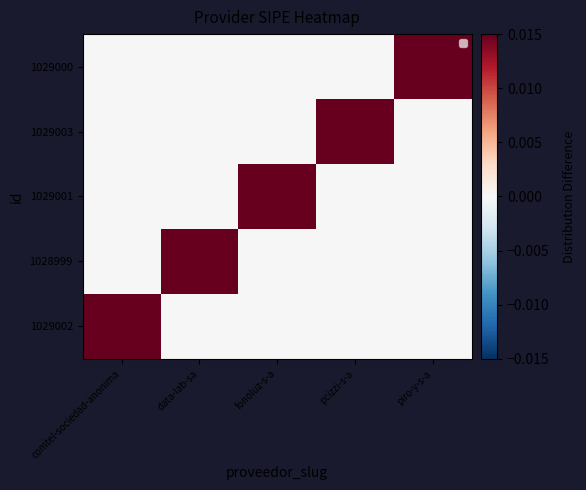

Reading left to right, extract all data points from this chart.

1029002: comtel-sociedad-anonima=1	data-lab-sa=0	fonoluz-s-a=0	pcizzi-s-a=0	piro-y-s-a=0
1028999: comtel-sociedad-anonima=0	data-lab-sa=1	fonoluz-s-a=0	pcizzi-s-a=0	piro-y-s-a=0
1029001: comtel-sociedad-anonima=0	data-lab-sa=0	fonoluz-s-a=1	pcizzi-s-a=0	piro-y-s-a=0
1029003: comtel-sociedad-anonima=0	data-lab-sa=0	fonoluz-s-a=0	pcizzi-s-a=1	piro-y-s-a=0
1029000: comtel-sociedad-anonima=0	data-lab-sa=0	fonoluz-s-a=0	pcizzi-s-a=0	piro-y-s-a=1